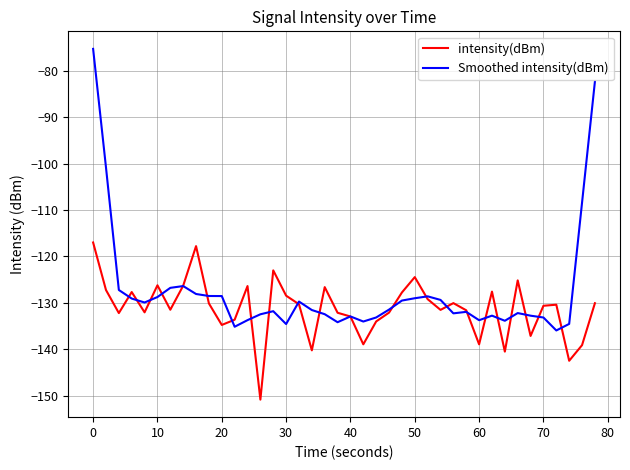

Which series has the largest range (max minus min)?

Smoothed intensity(dBm)